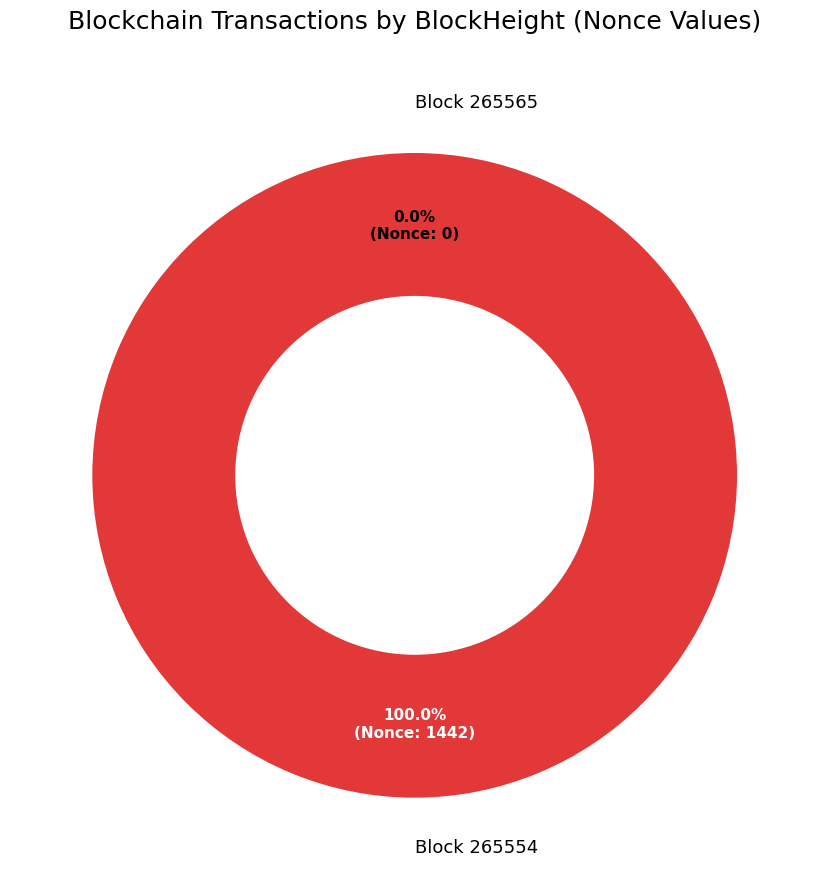

Which slice is the largest?

265554